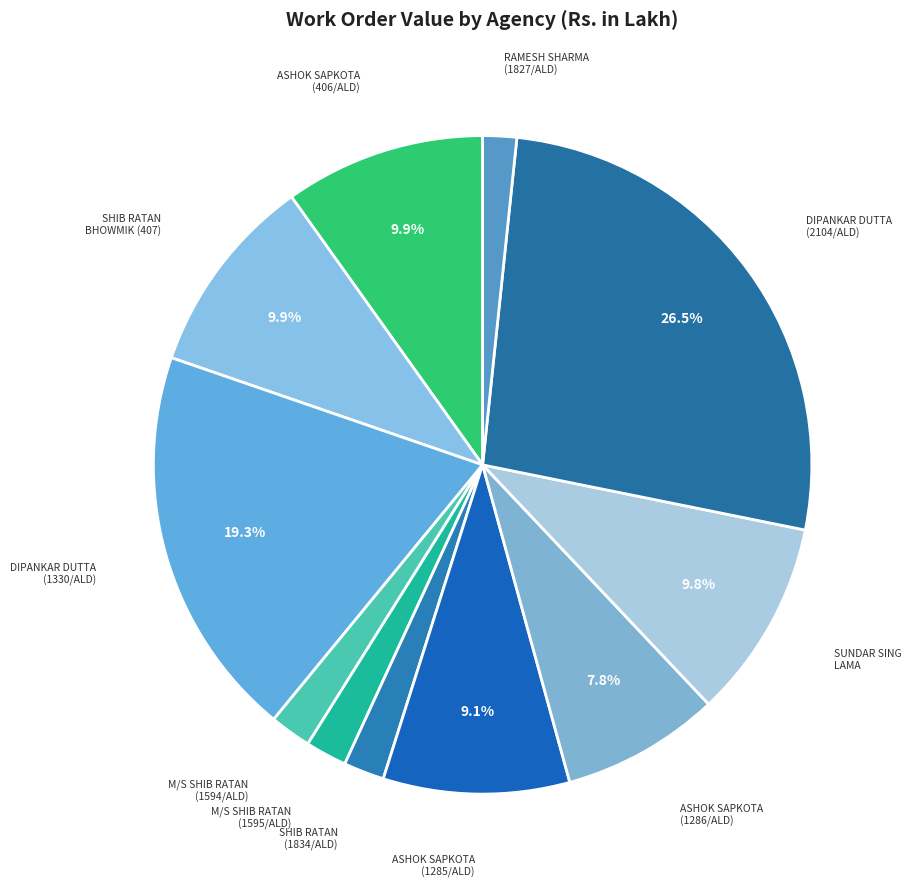

How many segments does this pie chart have?

11